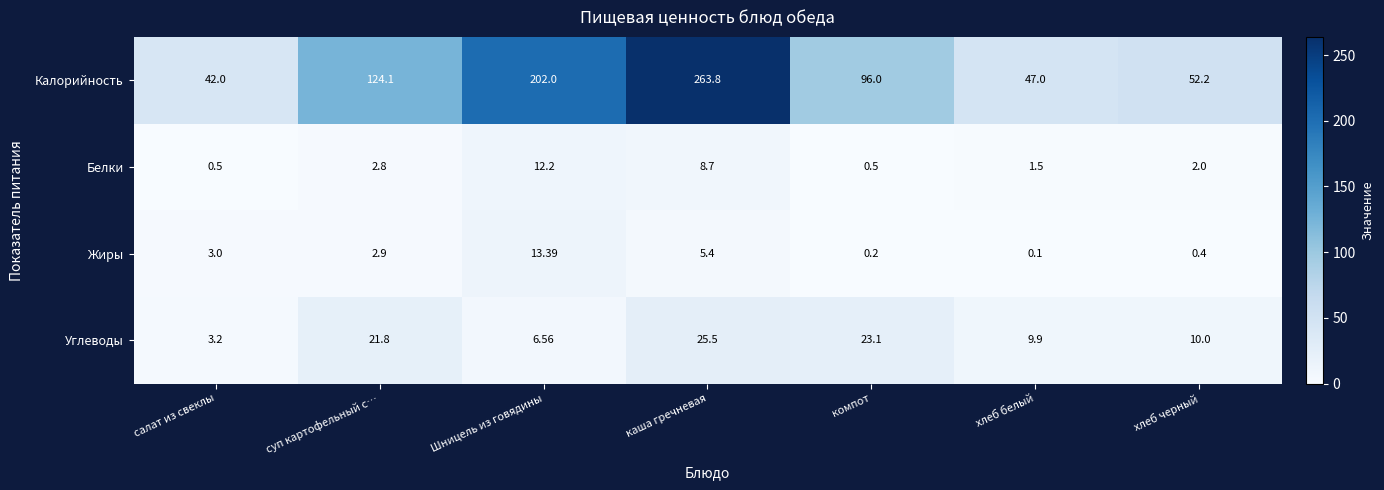

Where is Калорийность nearest to the value 152?

суп картофельный с…